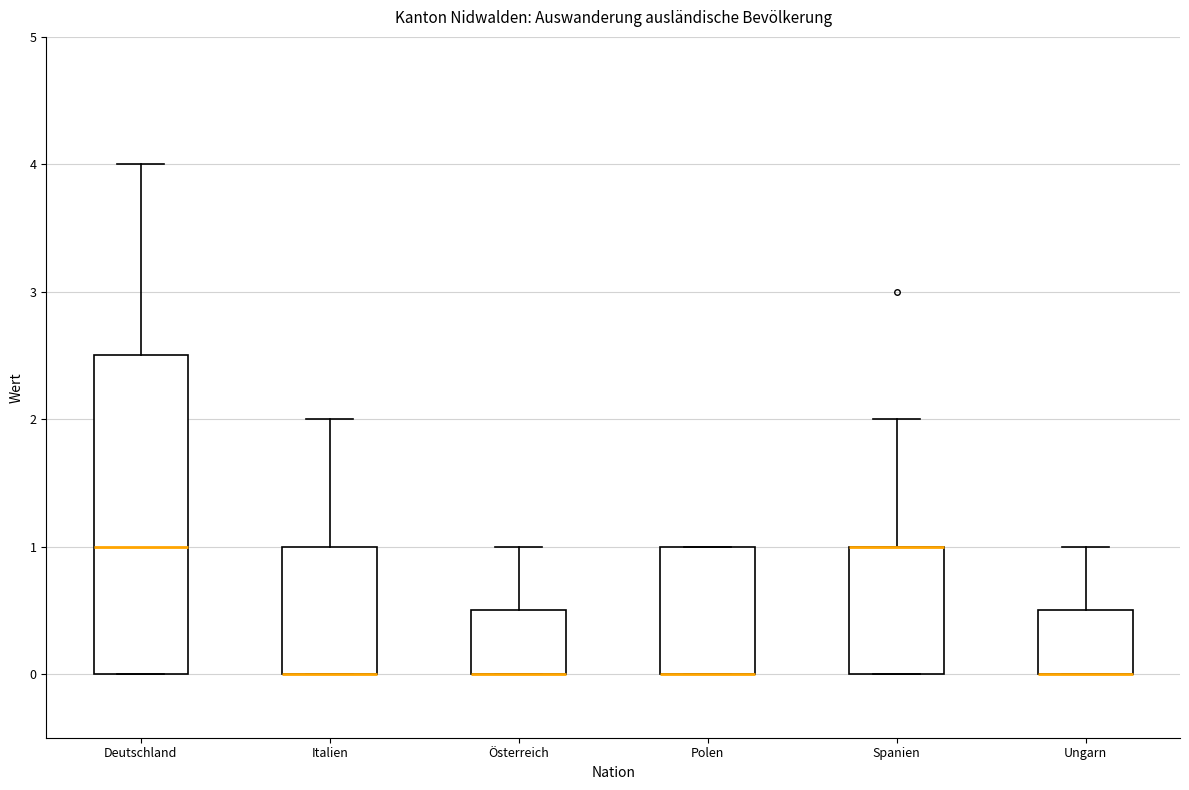

Reading left to right, transcribe this box plot: for each box, give where its median line is, the range the box spans, and where its two whiskers end, as read against the y-axis. The values are not printed on the chart, so give them approximately, as read against the axis.

Deutschland: median 1.0, box 0.0 to 2.5, whiskers 0.0 to 4.0
Italien: median 0.0 (drawn on the box's lower edge), box 0.0 to 1.0, whiskers 0.0 to 2.0
Österreich: median 0.0 (drawn on the box's lower edge), box 0.0 to 0.5, whiskers 0.0 to 1.0
Polen: median 0.0 (drawn on the box's lower edge), box 0.0 to 1.0, whiskers 0.0 to 1.0
Spanien: median 1.0 (drawn on the box's upper edge), box 0.0 to 1.0, whiskers 0.0 to 2.0
Ungarn: median 0.0 (drawn on the box's lower edge), box 0.0 to 0.5, whiskers 0.0 to 1.0